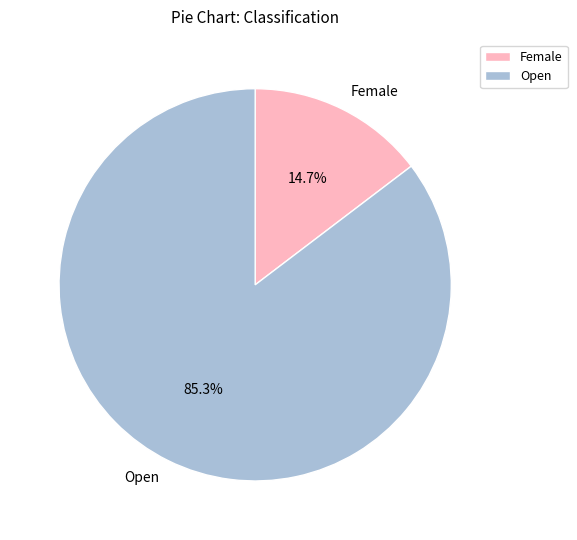

To the nearest percent, what portion does Female represent?

15%